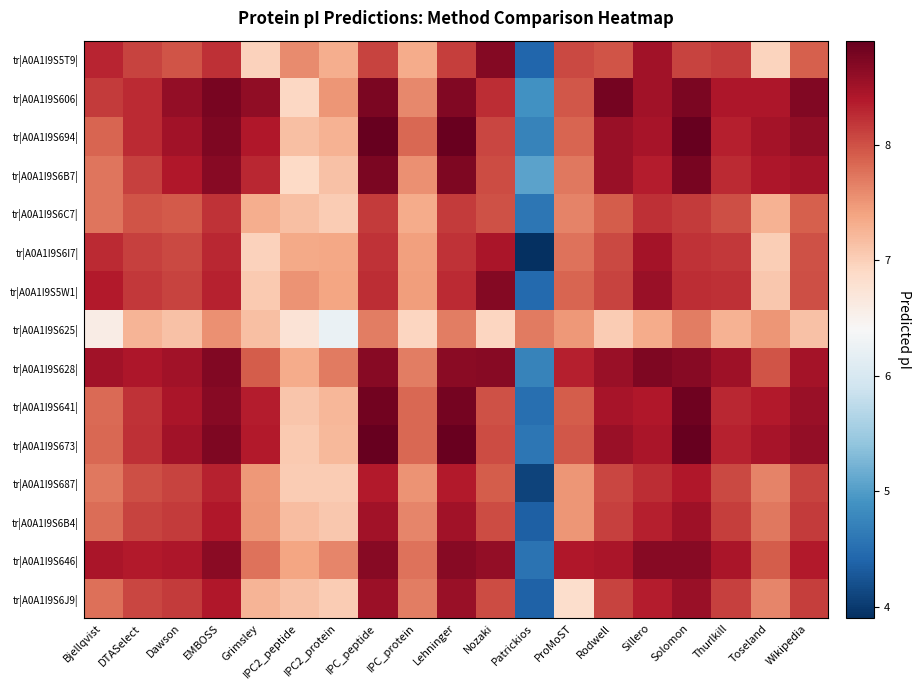

At which category is the sum across all series the highest?

Solomon